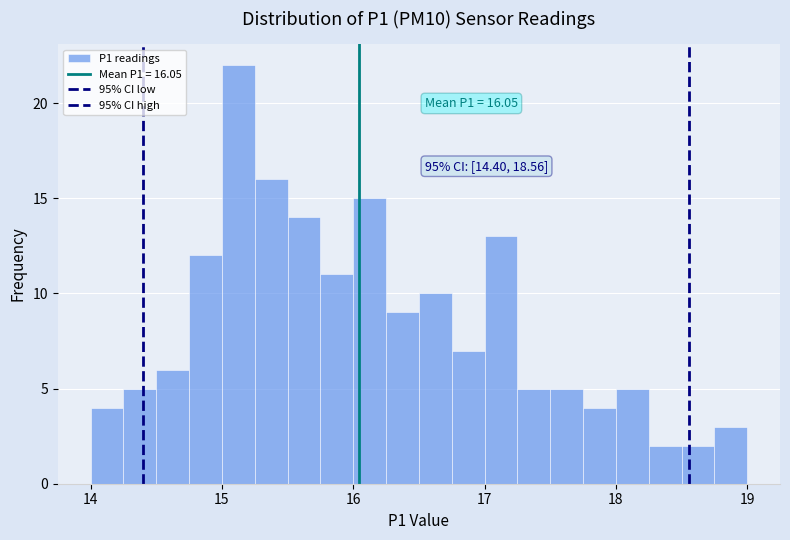

Read against the x-axis, roughly where is the centre of the tallest bar?

15.1